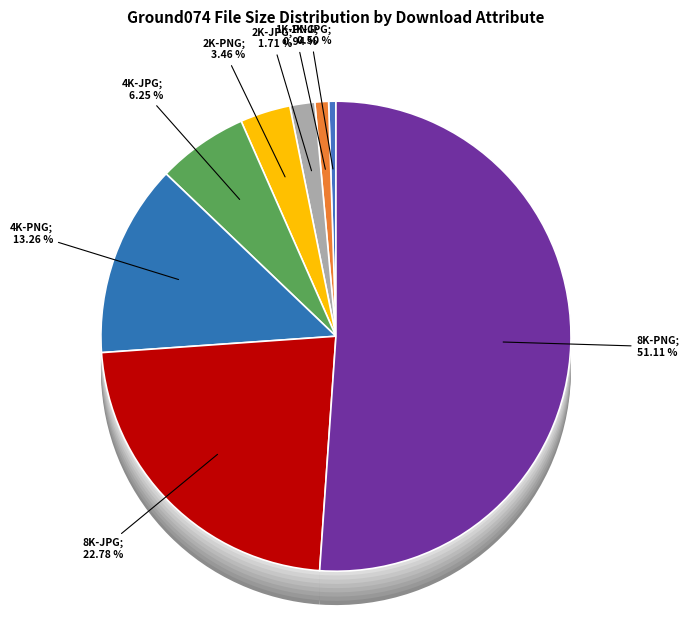

To the nearest percent, what is the combined percentage of 8K-JPG and 4K-JPG?

29%